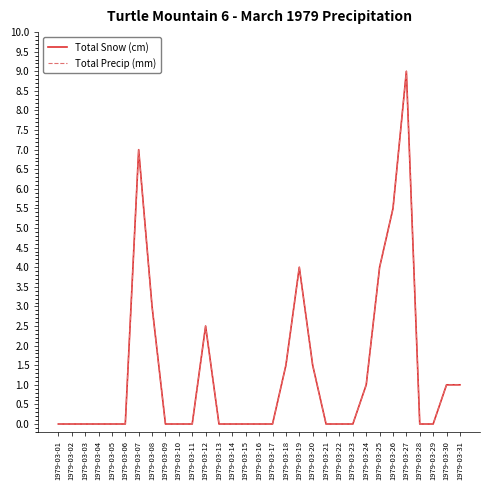

Is this an area chart (filled region under the line)?

No